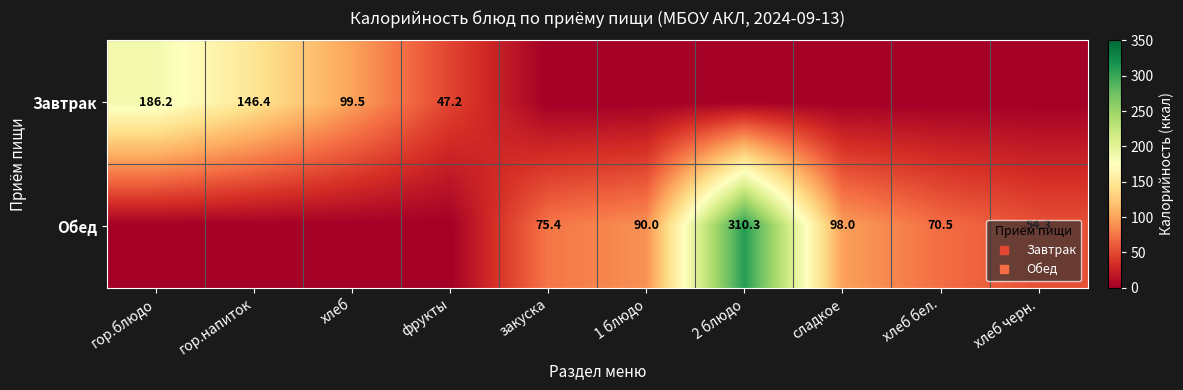

Is the value of Завтрак at 1 блюдо greater than the value of Обед at фрукты?

No